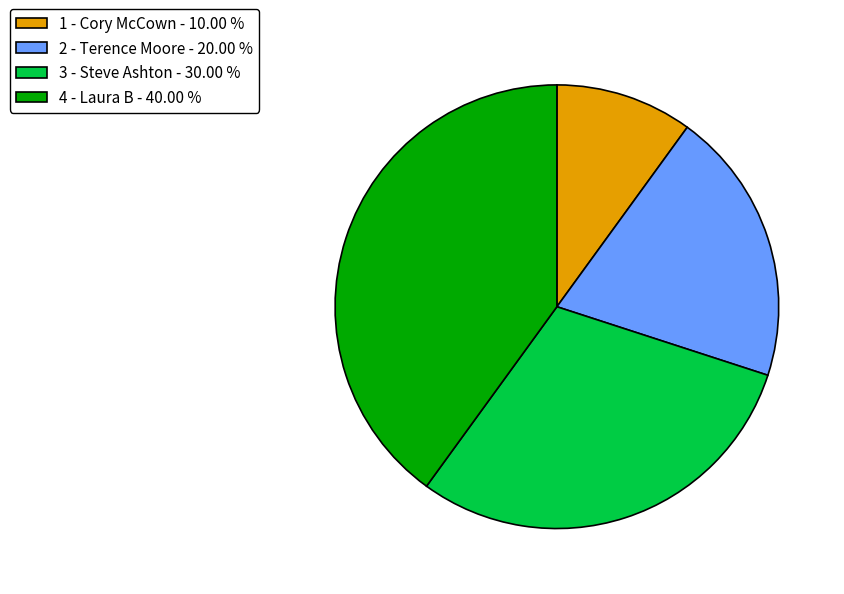

Is there any slice that represents more than half of the pie?

No